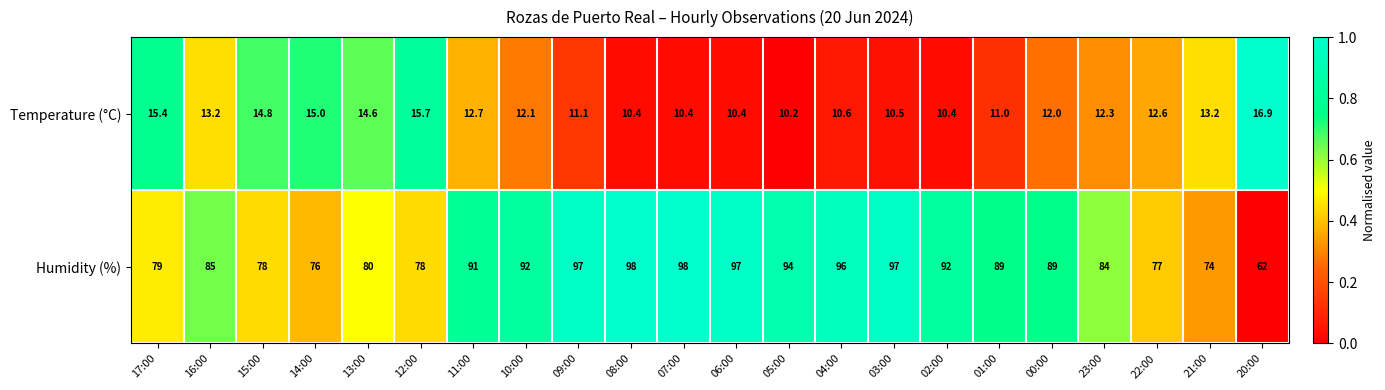

Rank the series at 14:00 from highest to lowest value.

Humidity (%), Temperature (°C)